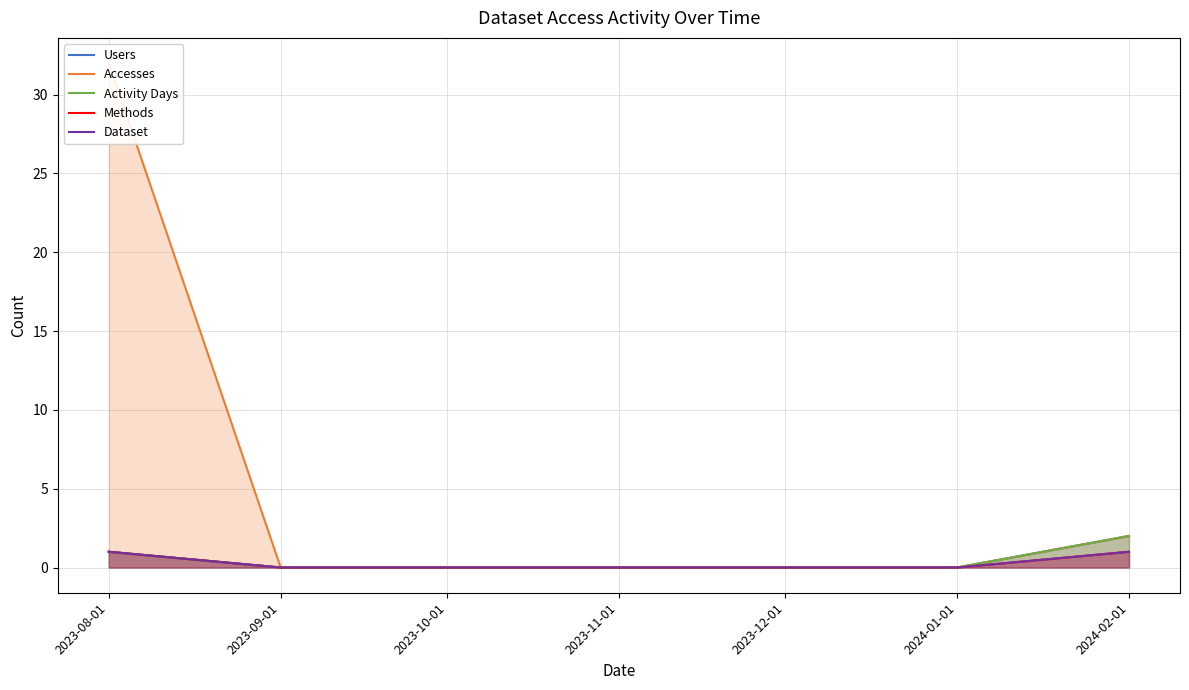

Which series has the largest total across all categories?

Accesses